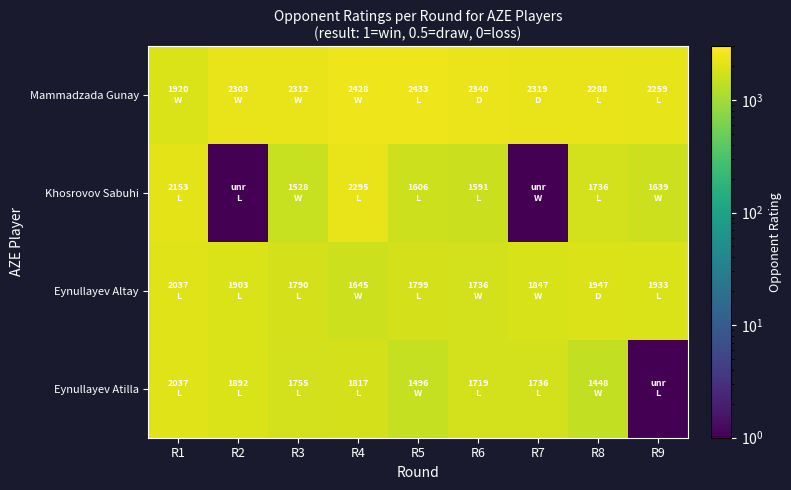

Rank the series at R9 from highest to lowest value.

Mammadzada Gunay, Eynullayev Altay, Khosrovov Sabuhi, Eynullayev Atilla